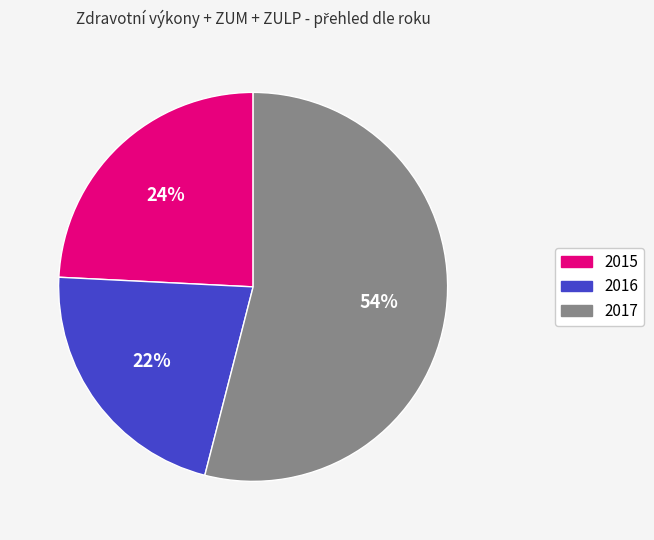

To the nearest percent, what is the difference between the 2015 and 2016 slice percentages?

2%